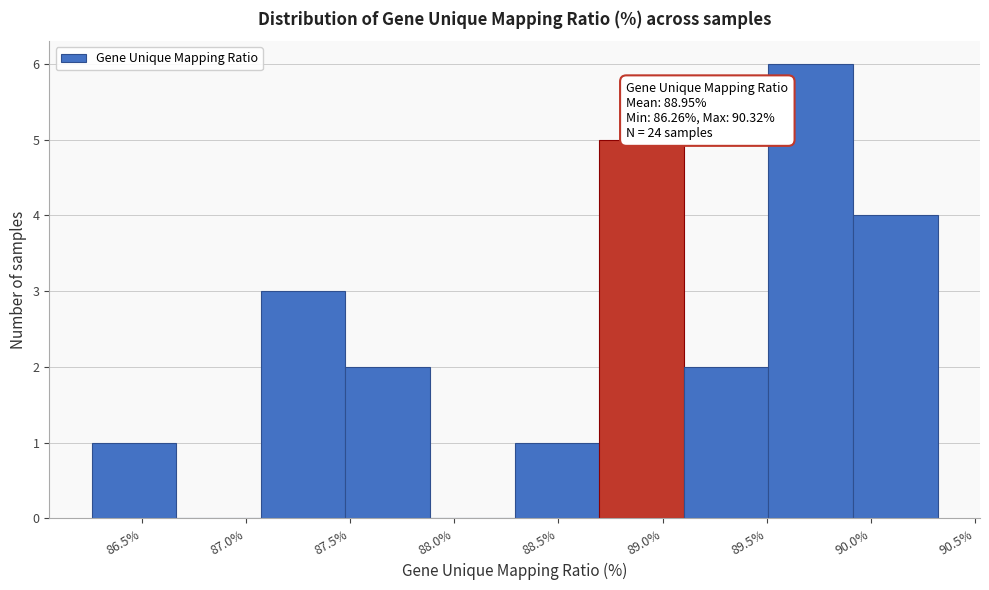

Over which range of the x-axis is the bar tallest?

89.50 to 89.90